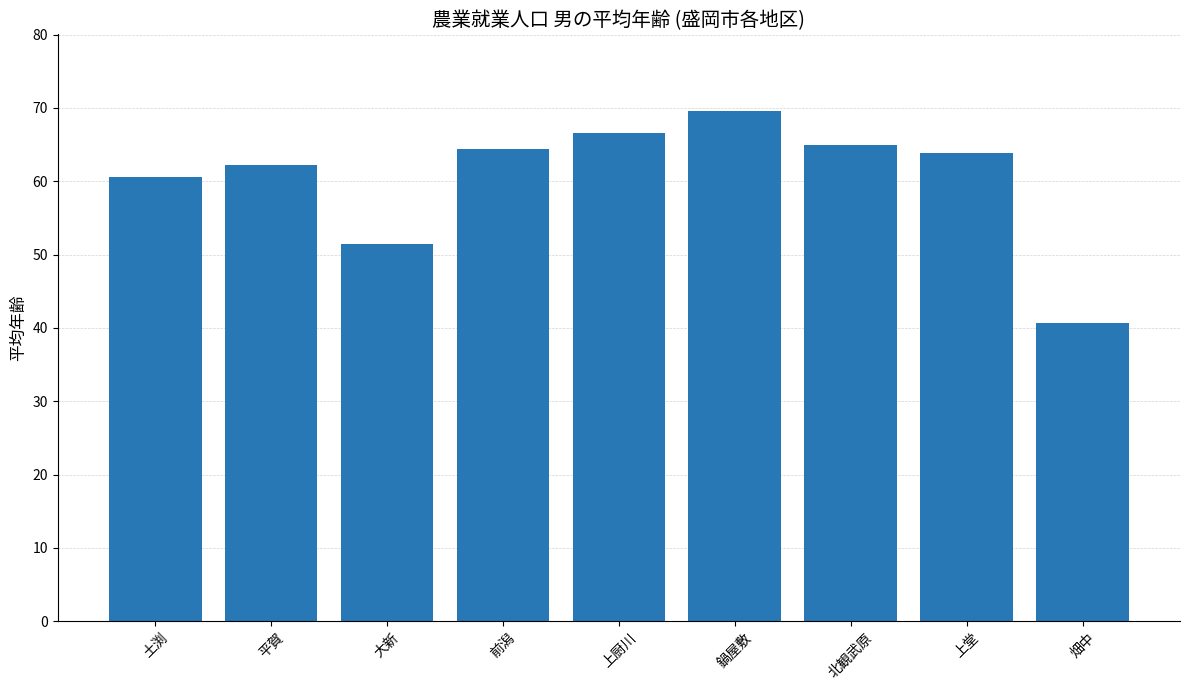

What is the value of the 1st bar from the left?

60.6